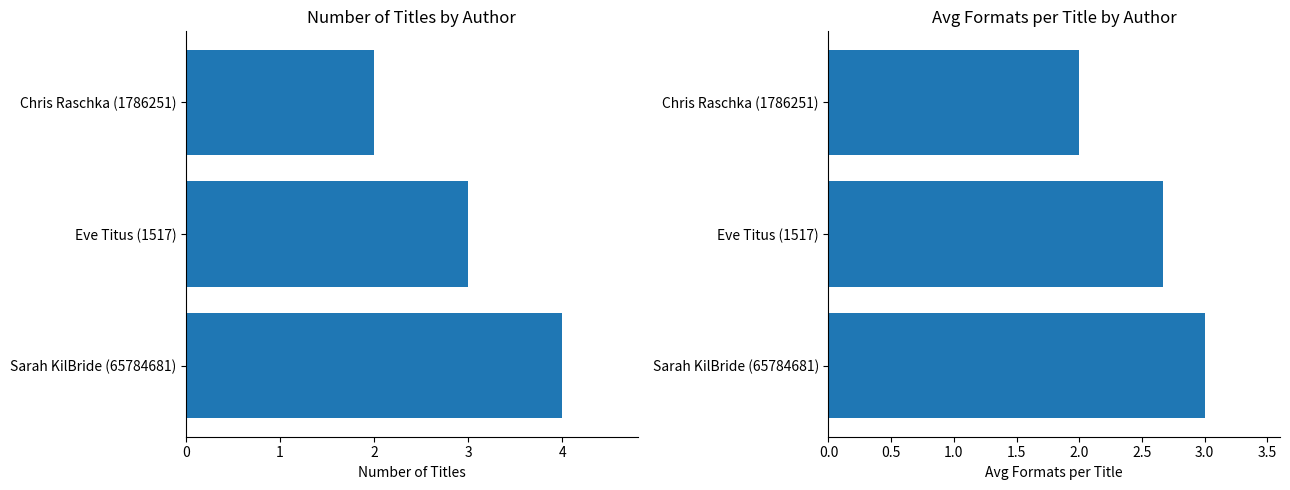

What is the difference between the second highest and minimum values in the Avg Formats per Title series?

0.7